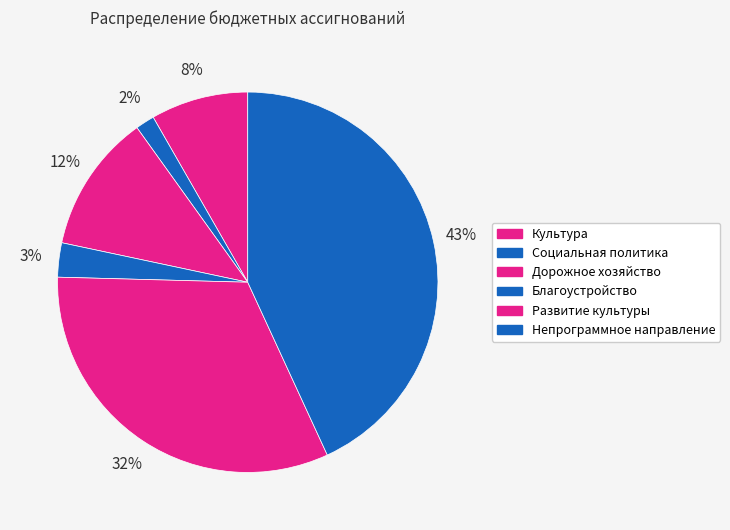

What portion of the pie excludes Дорожное хозяйство?

88.2%